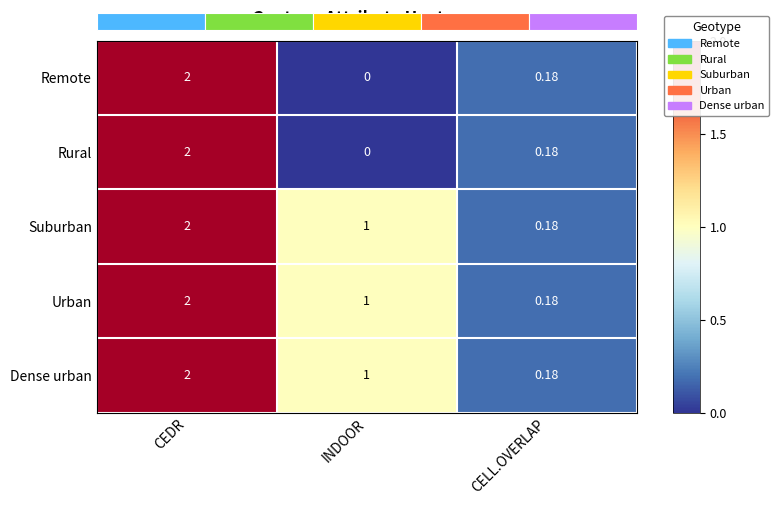

How many distinct data groups are displayed?

5